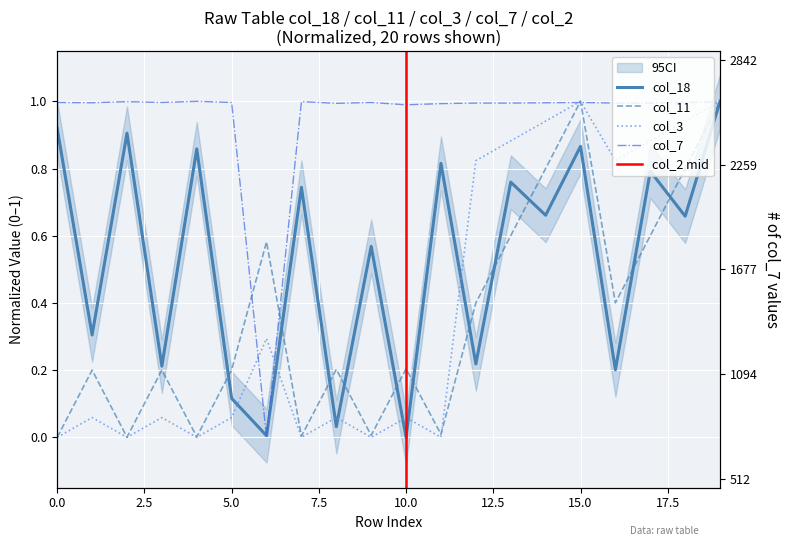

True or false: col_3 has more than 1 points higher than both neighbors.

True